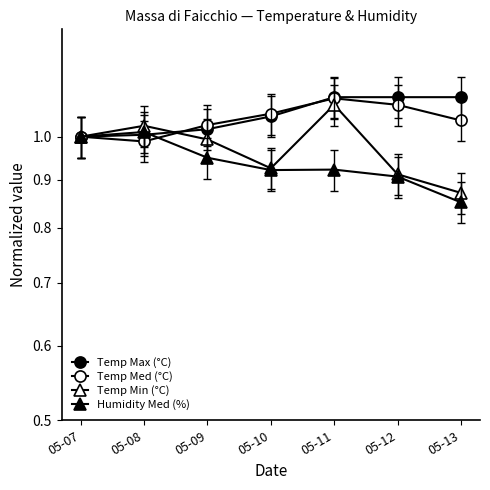

Which series changed the most between 05-10 and 05-11?

Temp Min (°C)